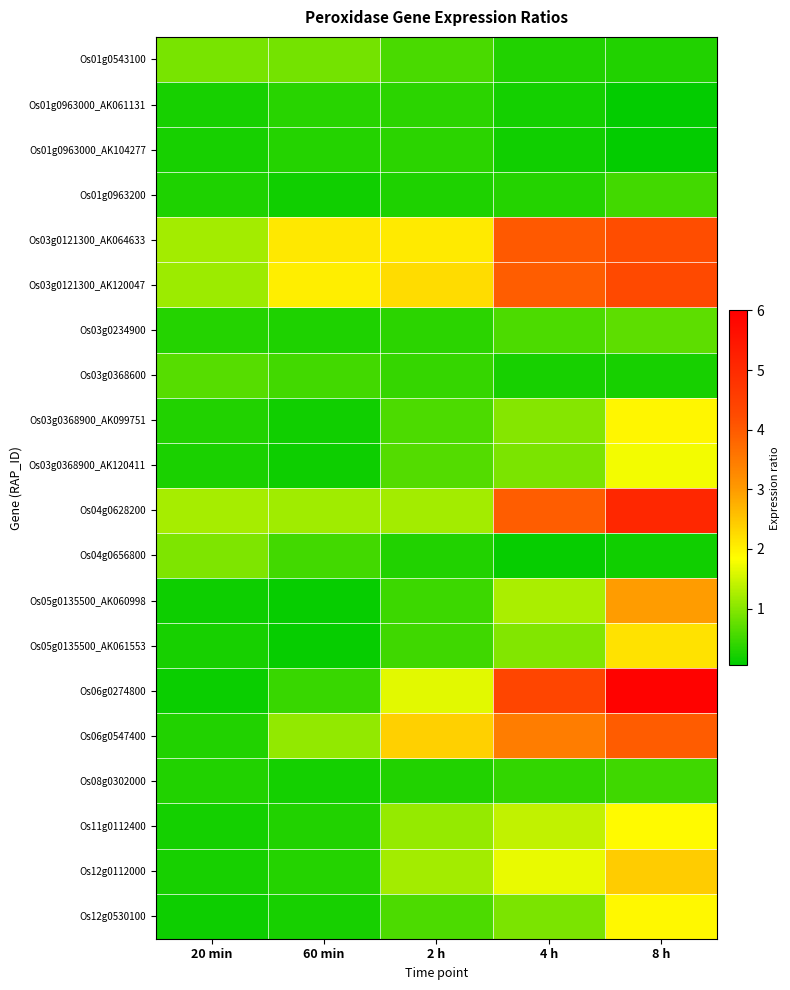

Which series has the largest range (max minus min)?

Os06g0274800